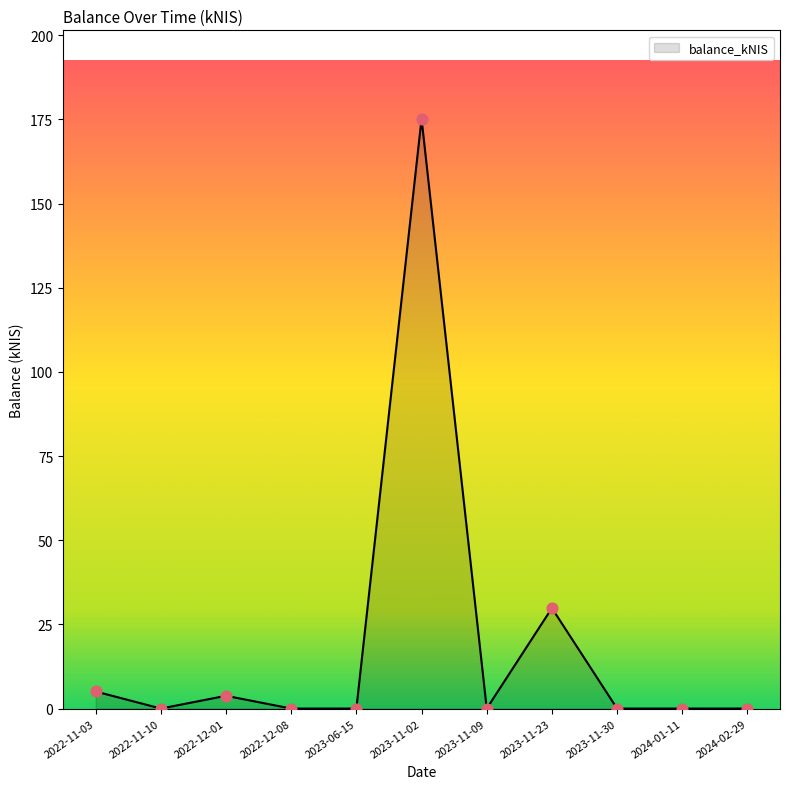

What is the change in value from 2023-11-02 to 2024-01-11?

-175.2